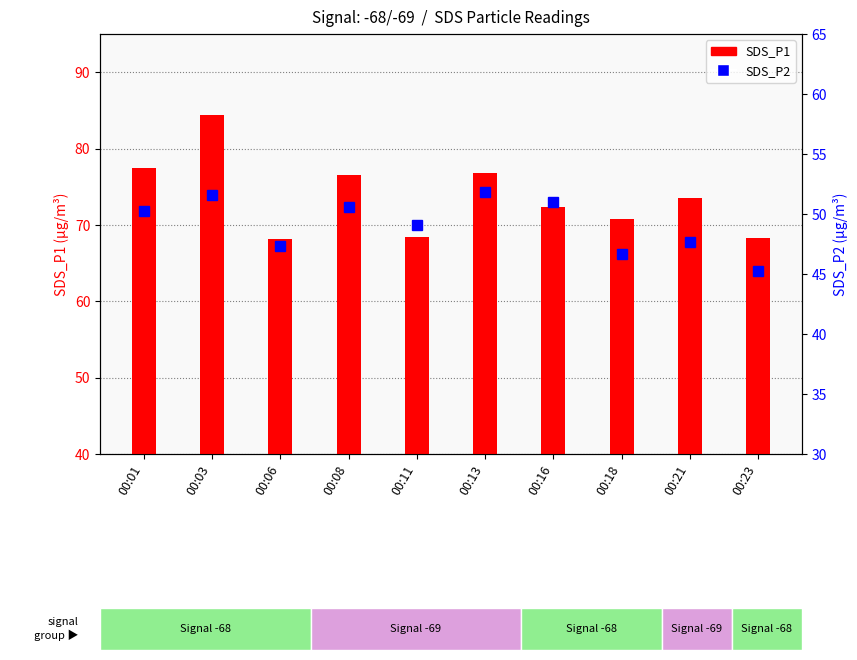

At which category does the chart reach its minimum across all series?

00:23